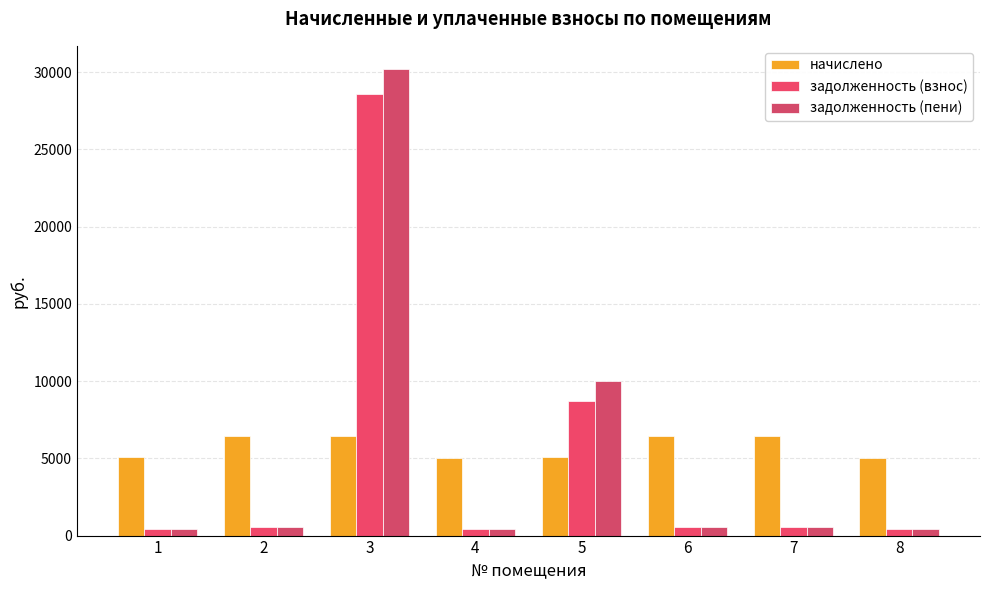

The начислено series shows 1434.3 at 5. True or false?

False